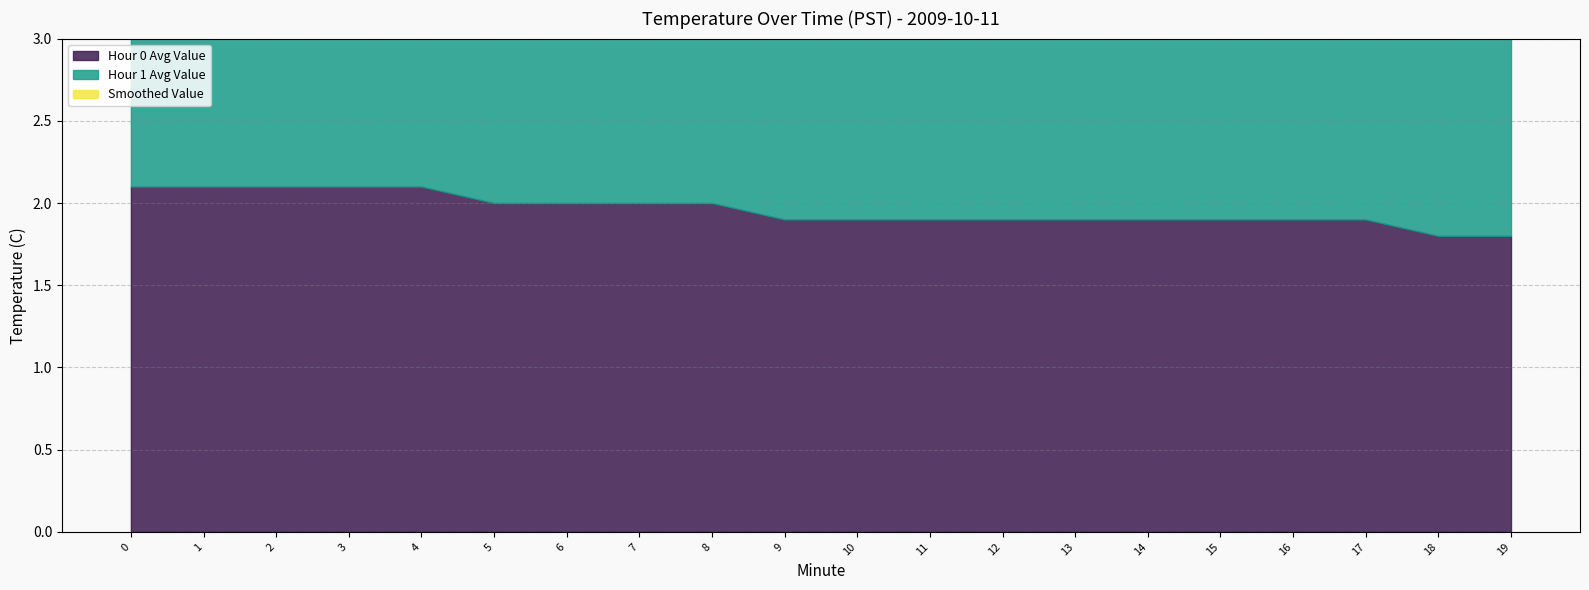

Is the value of Smoothed Value at 15 greater than the value of Hour 1 Avg Value at 16?

No